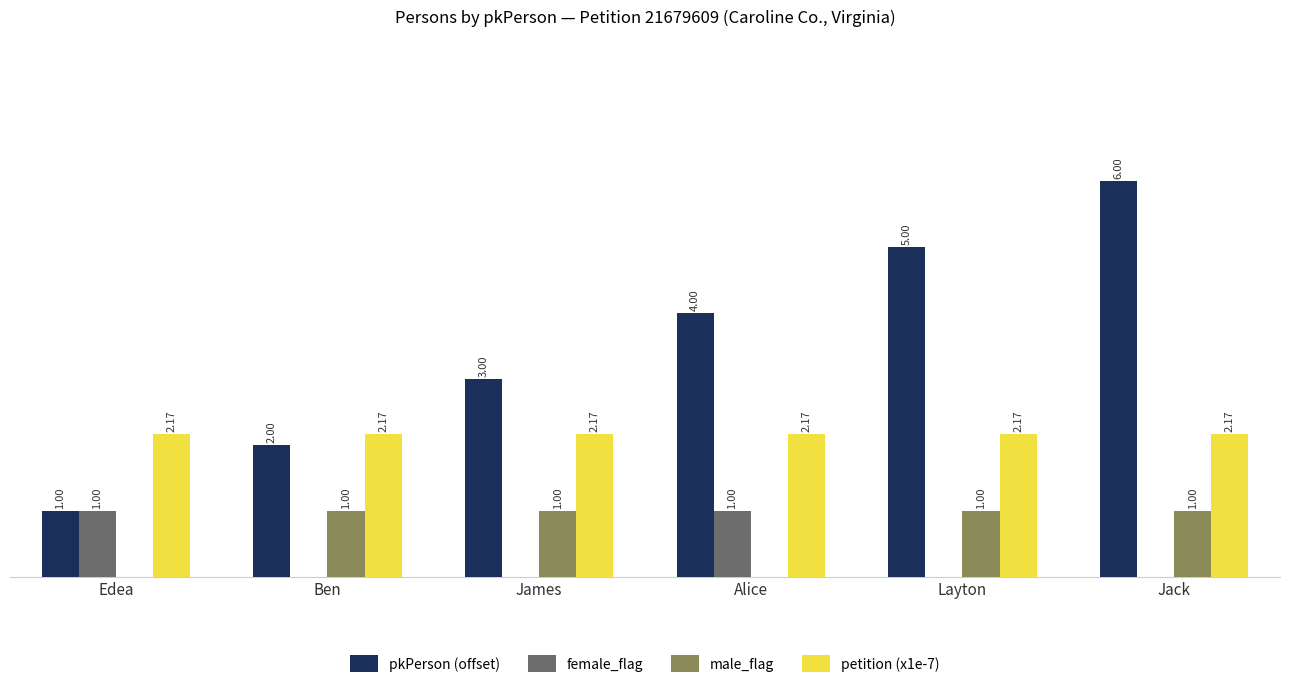

At which category does the chart reach its peak across all series?

Jack